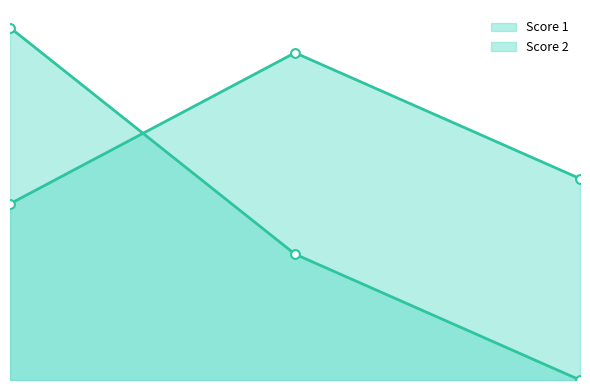

At how many categories does at least one series exceed 9?

2